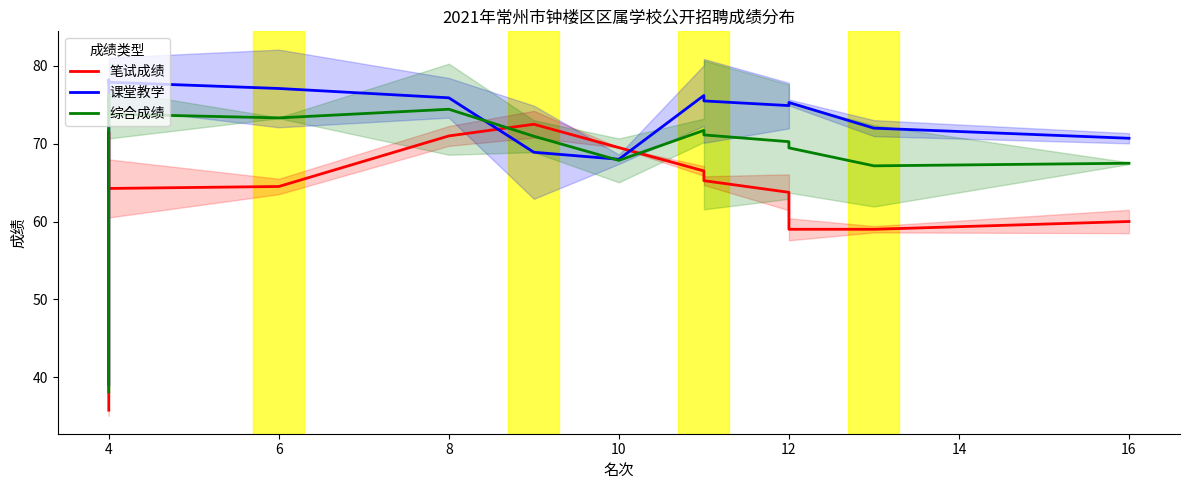

The value of 综合成绩 at 4 is 76.2. True or false?

True